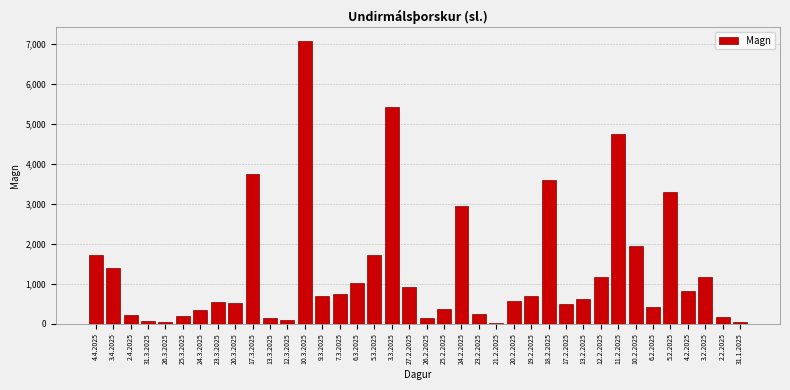

What is the difference between the second highest and minimum values?

5386